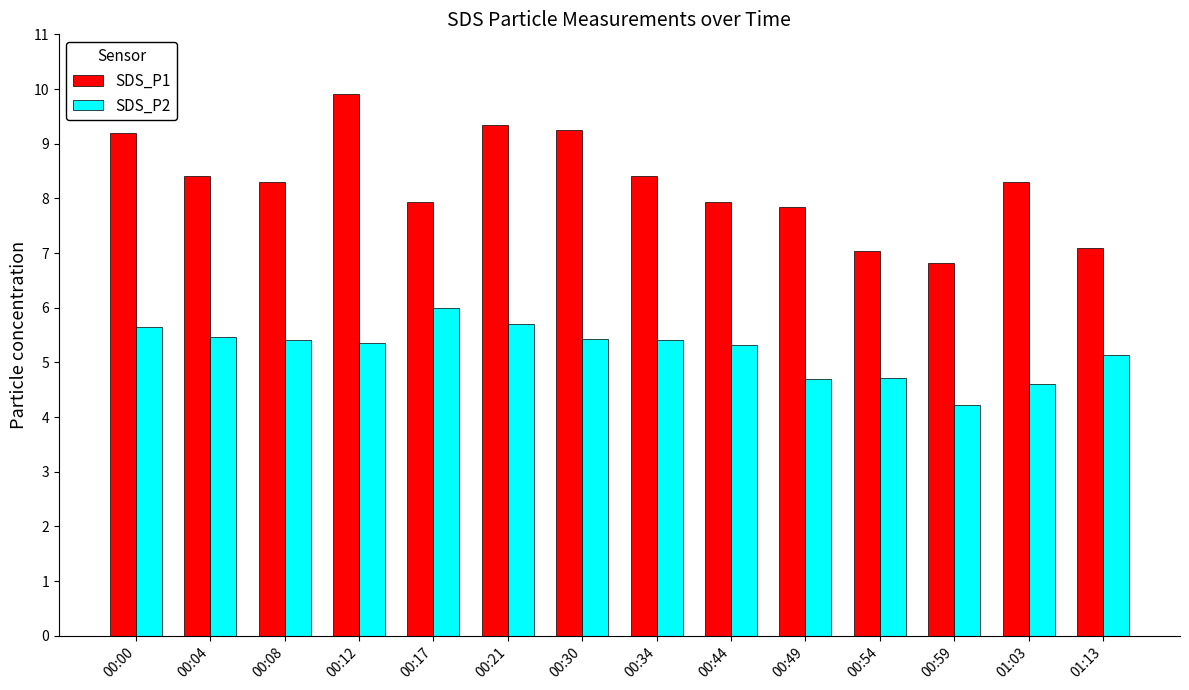

List the series in order of their peak value, lowest first.

SDS_P2, SDS_P1